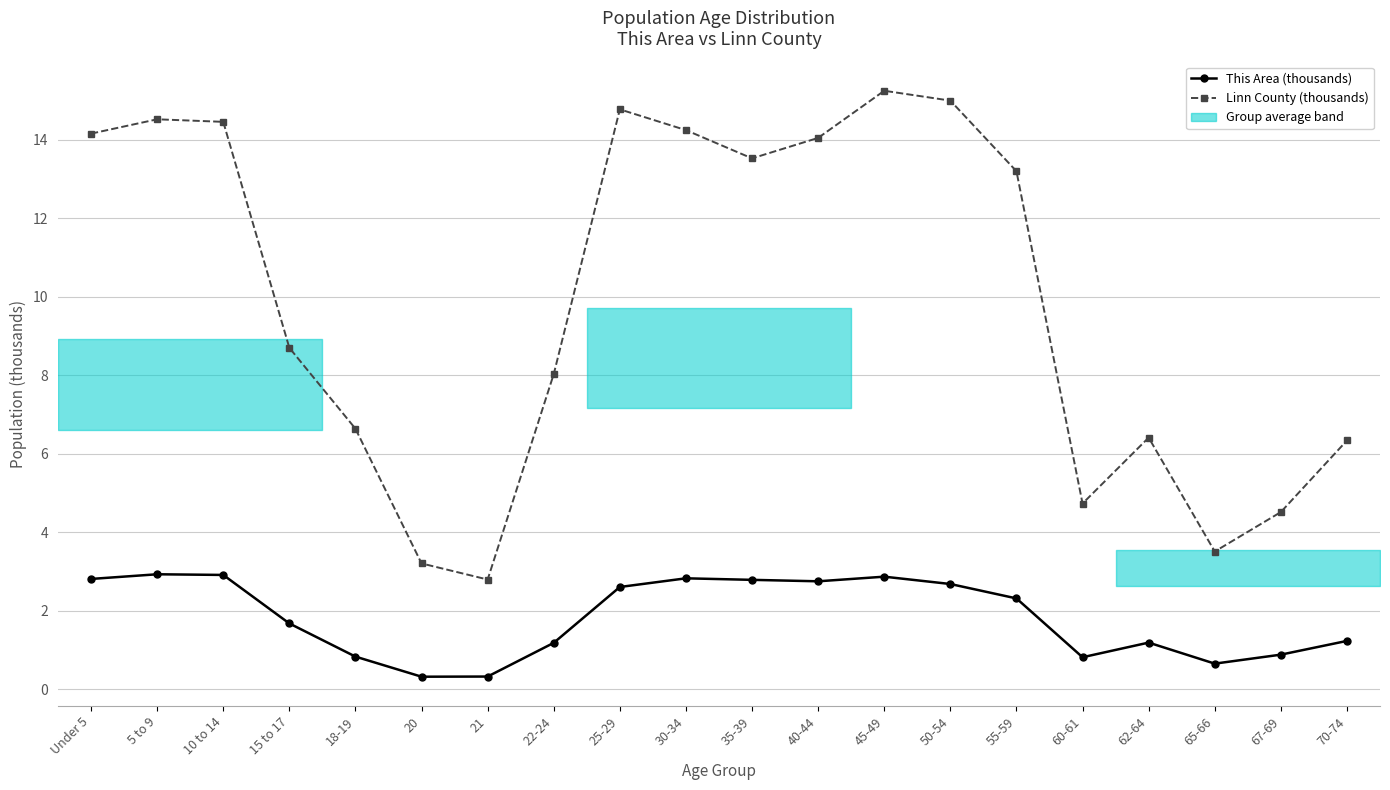

What is the highest value of the Linn County (thousands) series?

15.3